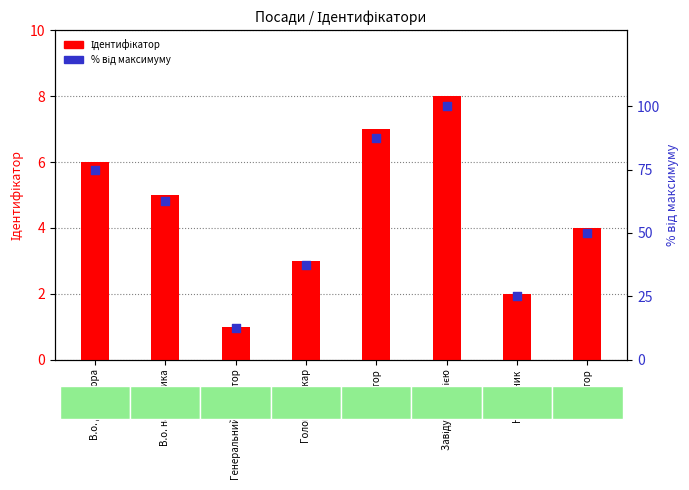

Which series reaches the minimum Y coordinate?

Ідентифікатор